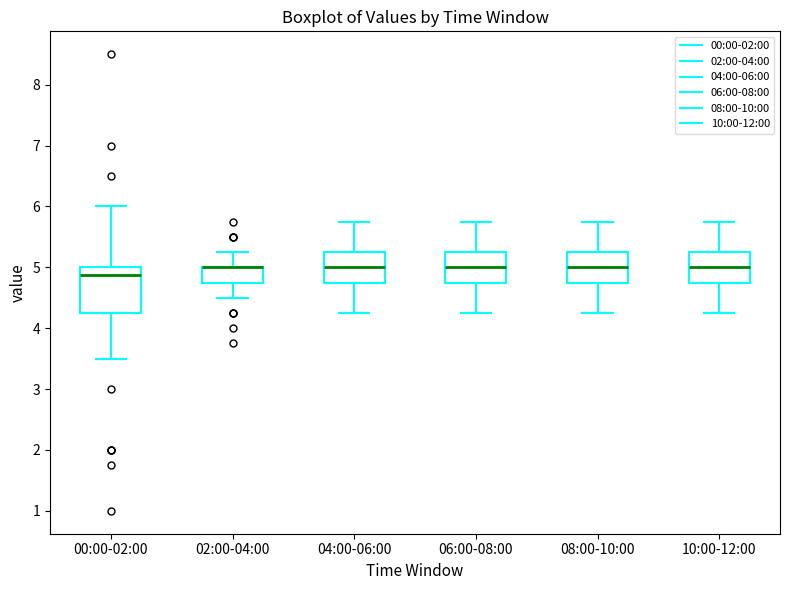

Where does the median line of the box for 10:00-12:00 sit on the y-axis? The values are not printed on the chart, so give them approximately, as read against the axis.

5.0